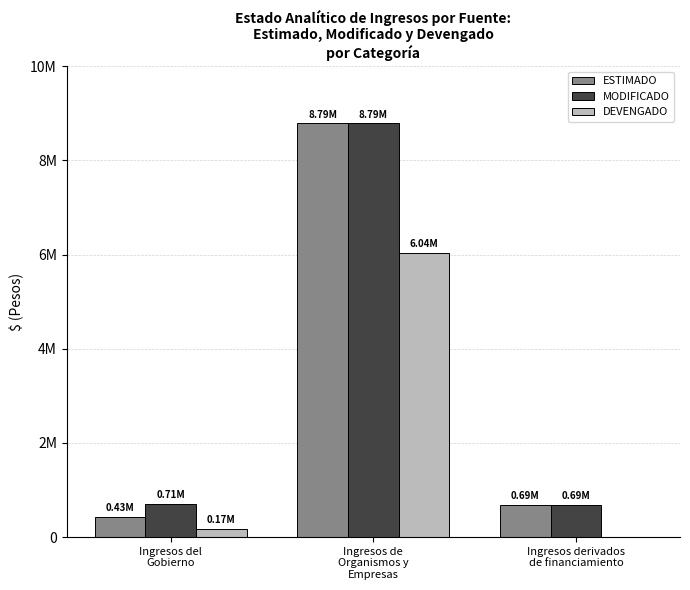

At which label does ESTIMADO reach its peak?

Ingresos de
Organismos y
Empresas